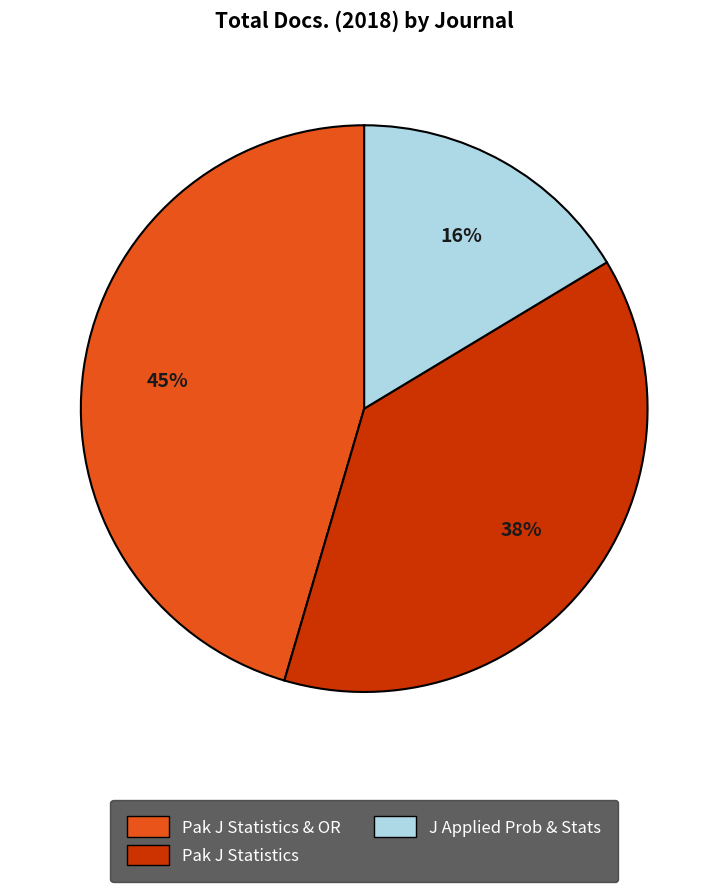

To the nearest percent, what is the average slice percentage?

33%